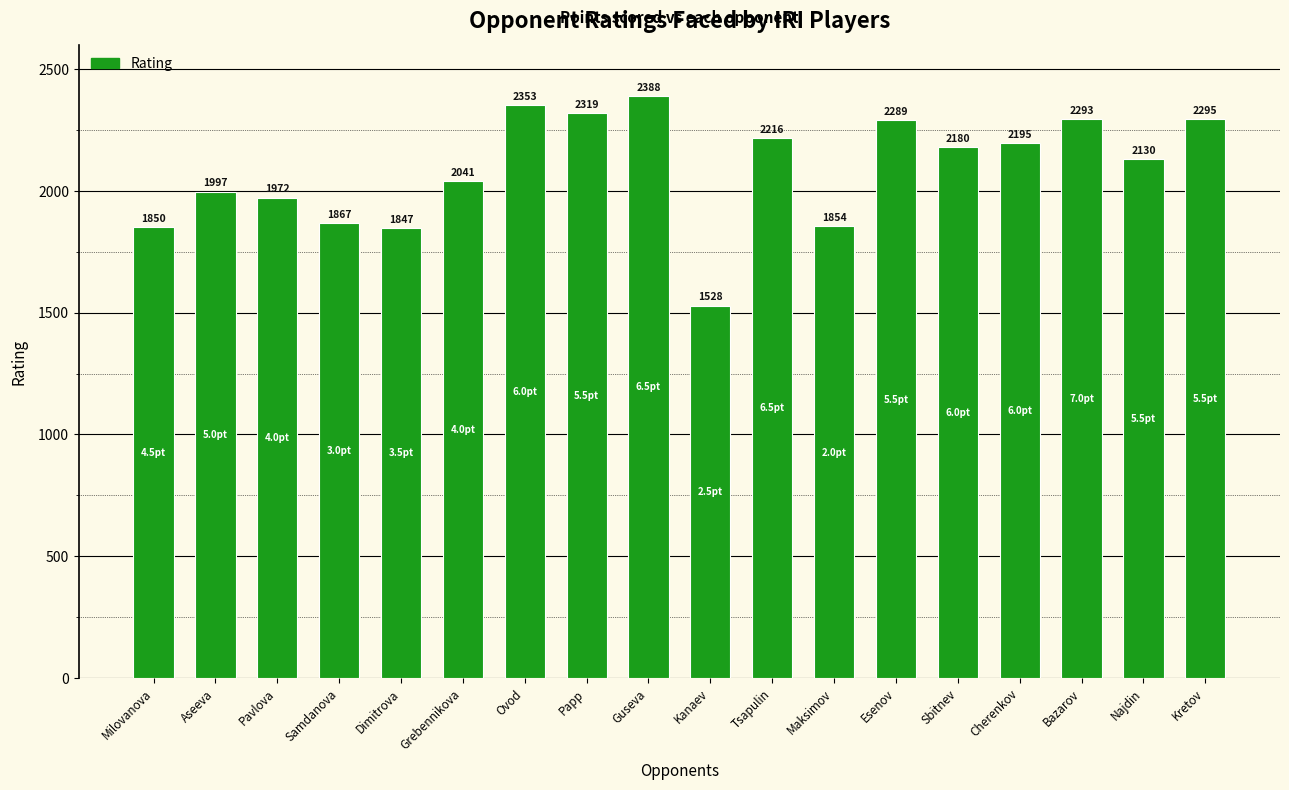

Count the number of categories in the chart.

18